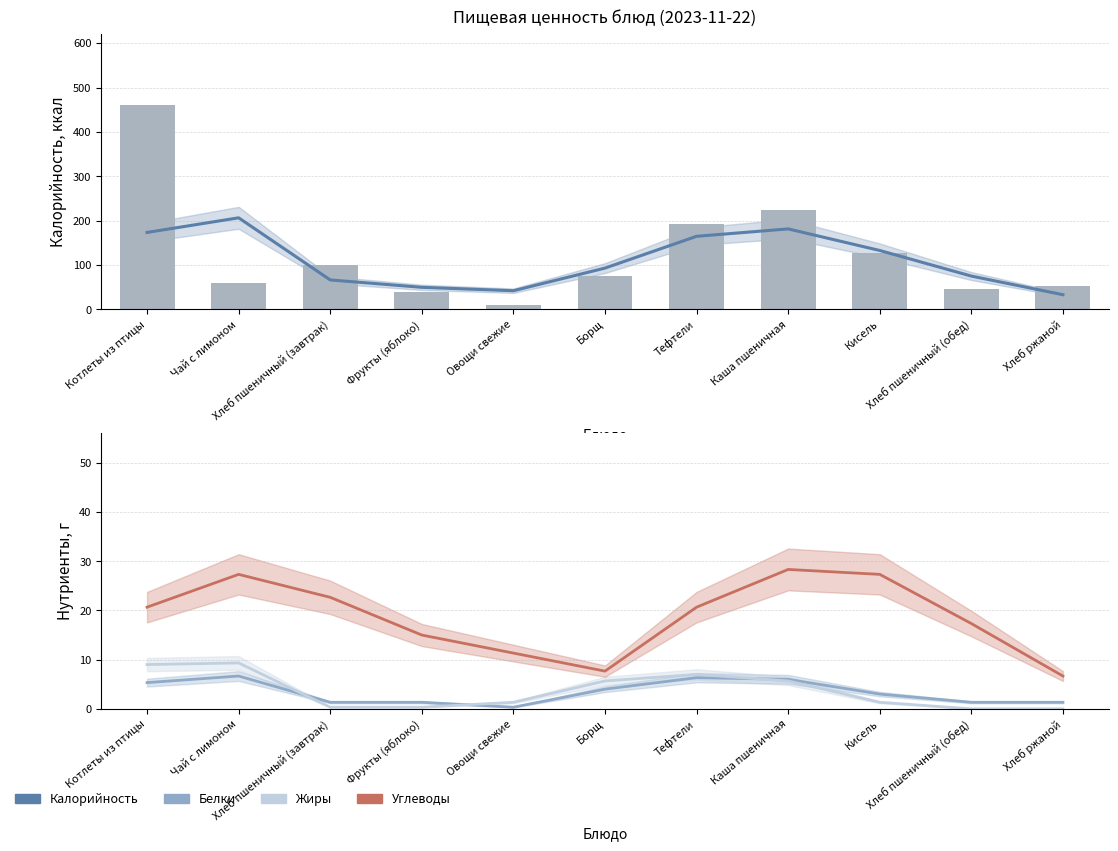

What is the maximum value shown in the chart?

460.0